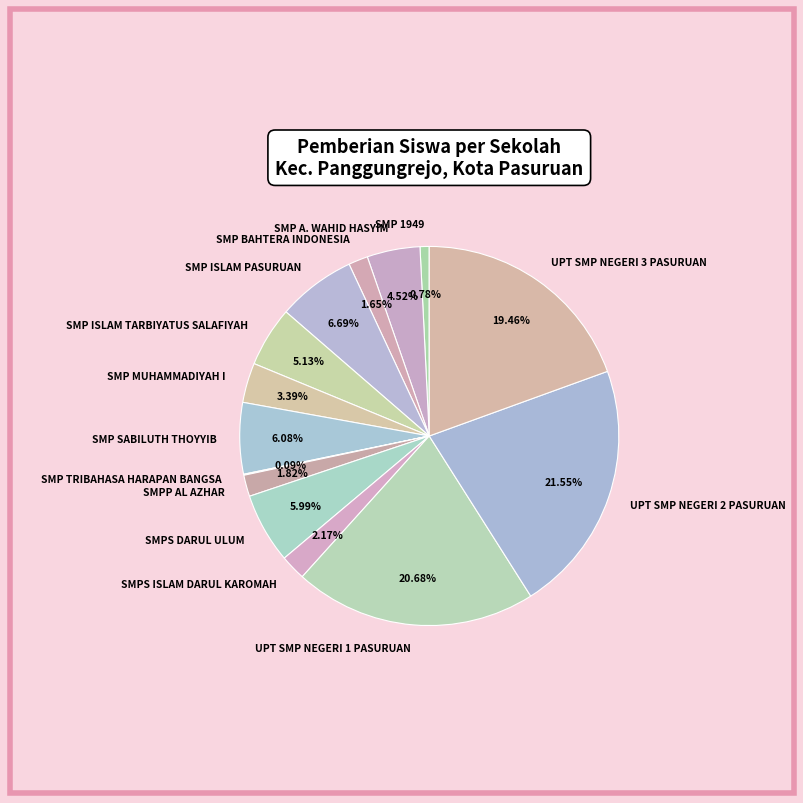

What is the ratio of the value at SMP A. WAHID HASYIM to the value at SMPS DARUL ULUM?

0.8